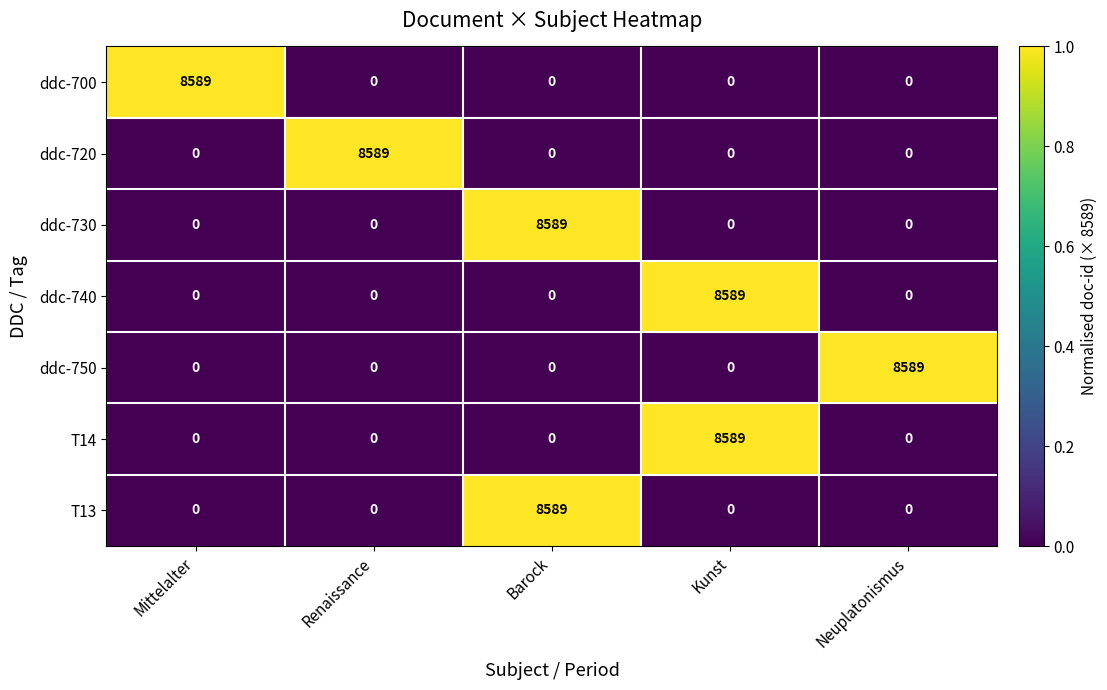

What is the spread (max minus min) of values at Renaissance?

8589